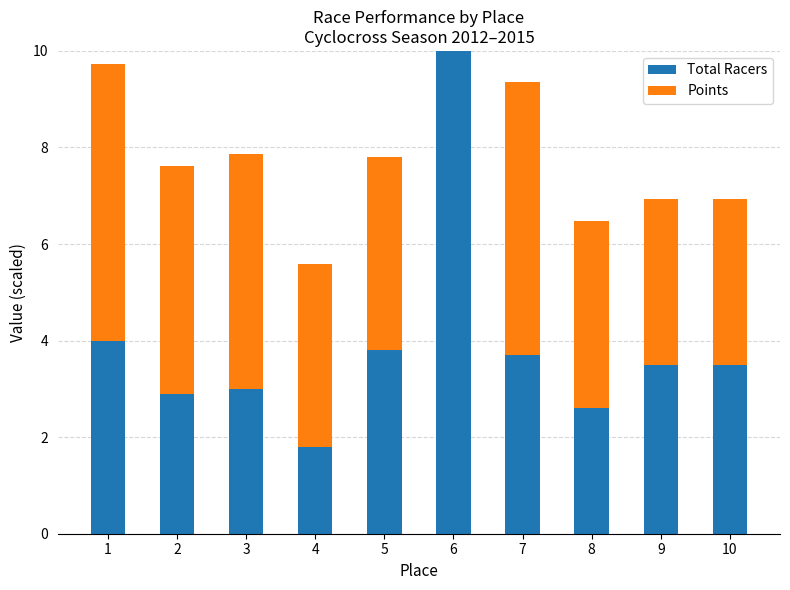

What is the sum of the Total Racers values at 4 and 8?

4.4